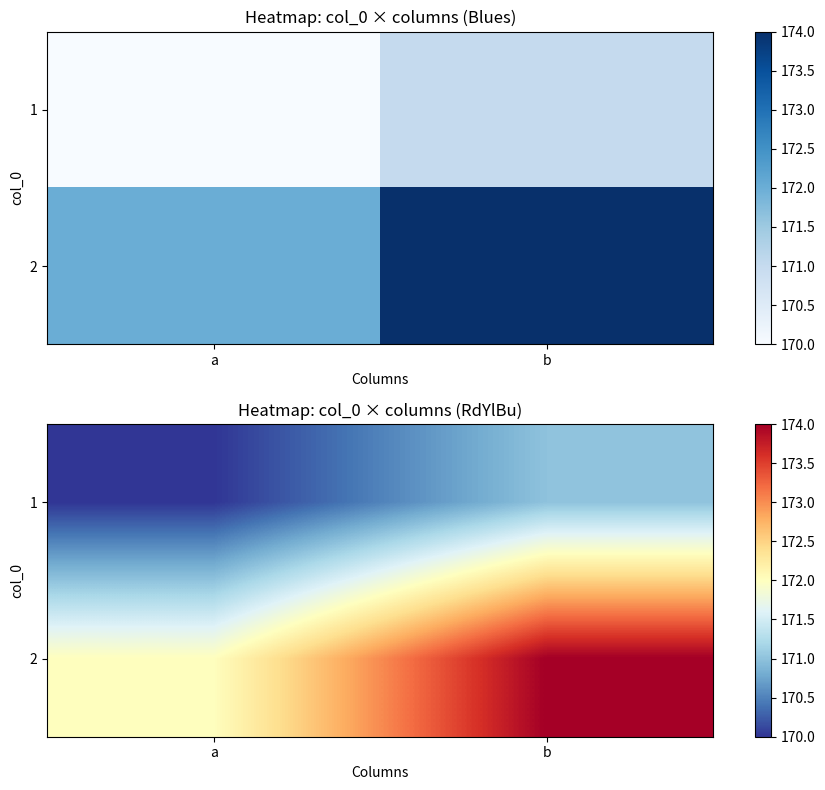

Where is 1 nearest to the value 170?

a